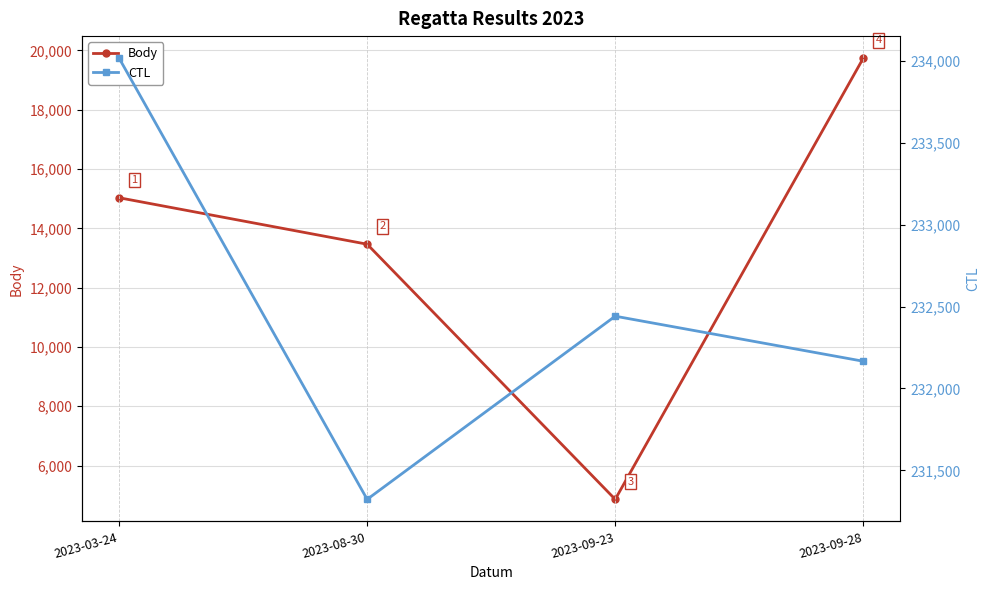

What is the minimum value for Body?

4860